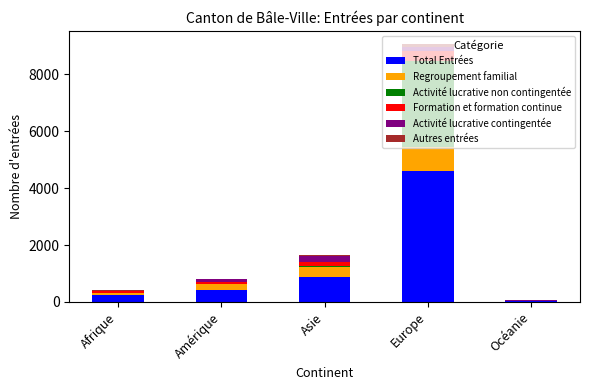

What are all the series names shown in the legend?

Total Entrées, Regroupement familial, Activité lucrative non contingentée, Formation et formation continue, Activité lucrative contingentée, Autres entrées